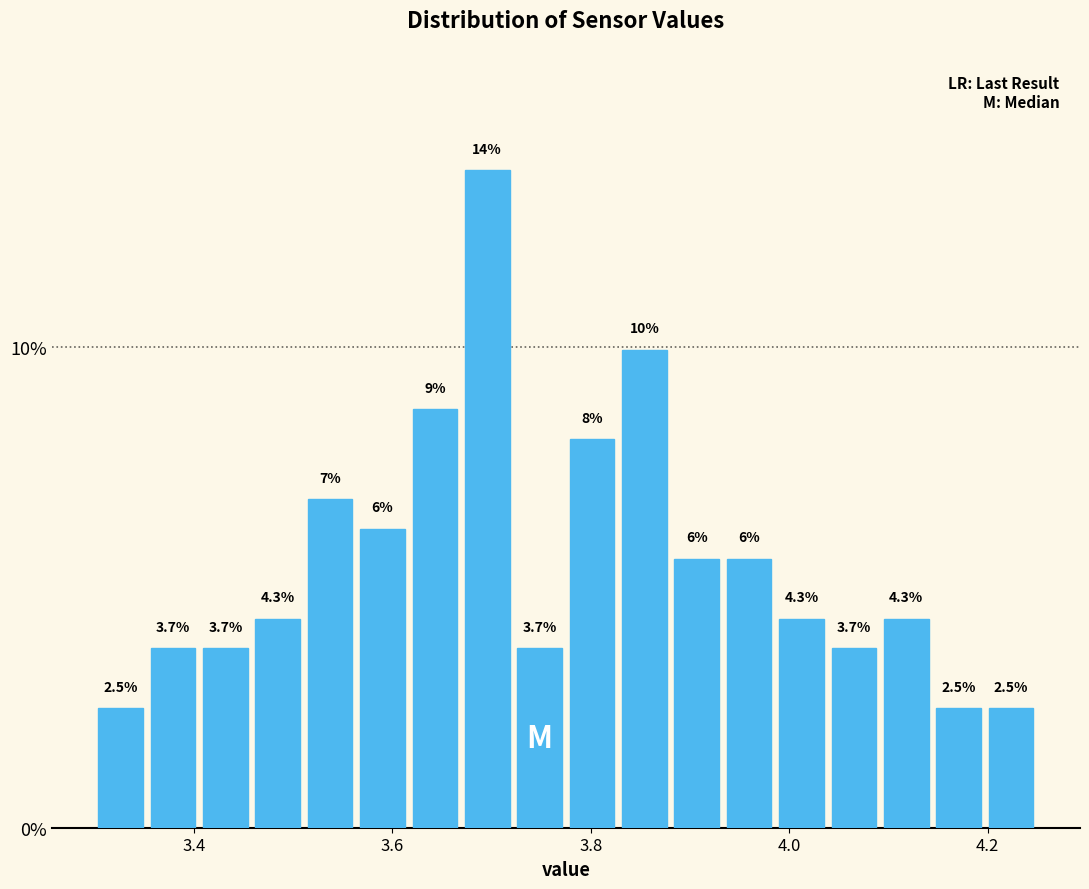

Around what value on the x-axis is the tallest bar? Give the approximate position of its centre, as read against the axis.

3.70